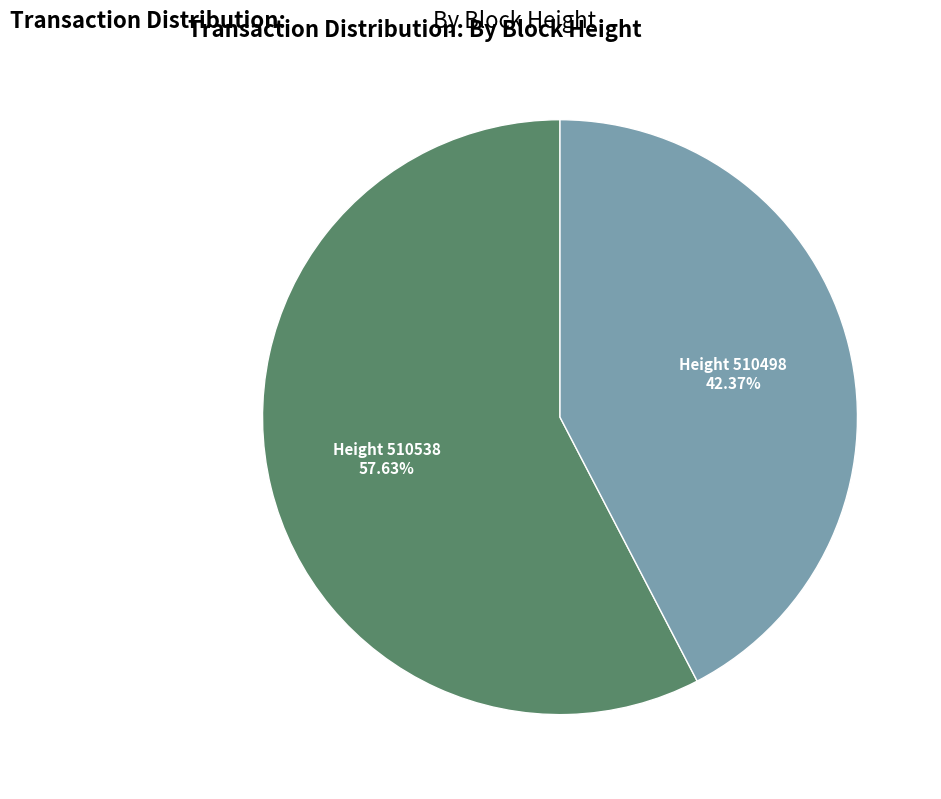

Is there a majority slice in this chart?

Yes